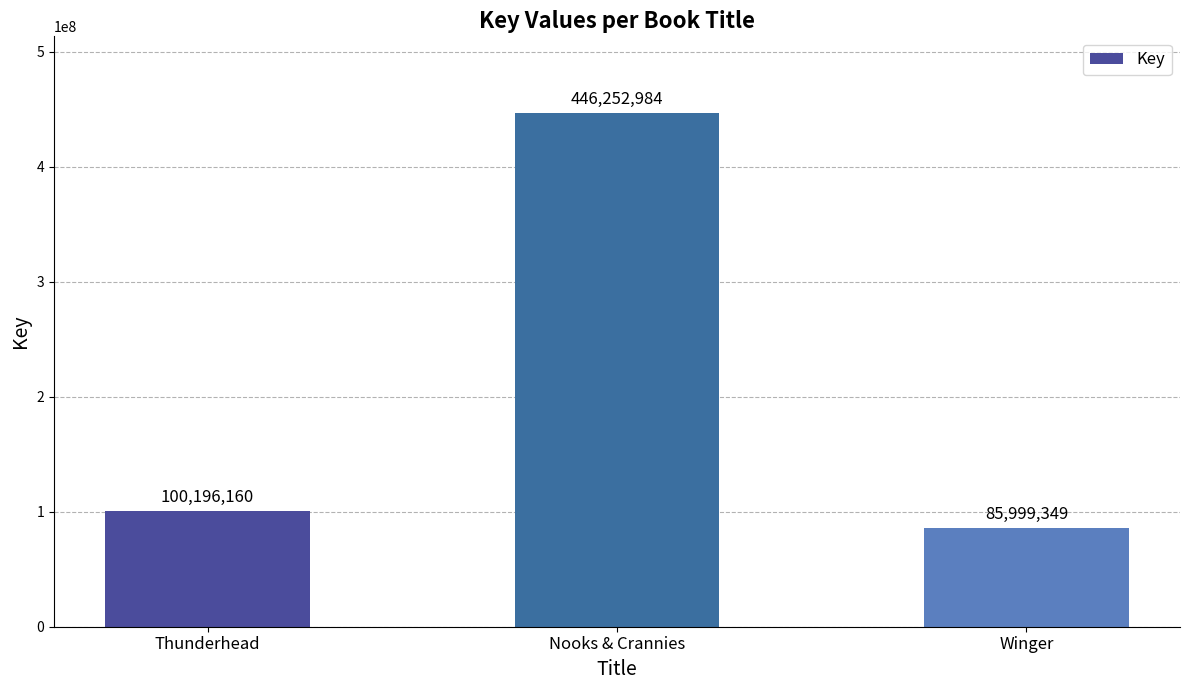

What is the difference between the maximum and minimum values?

360253635